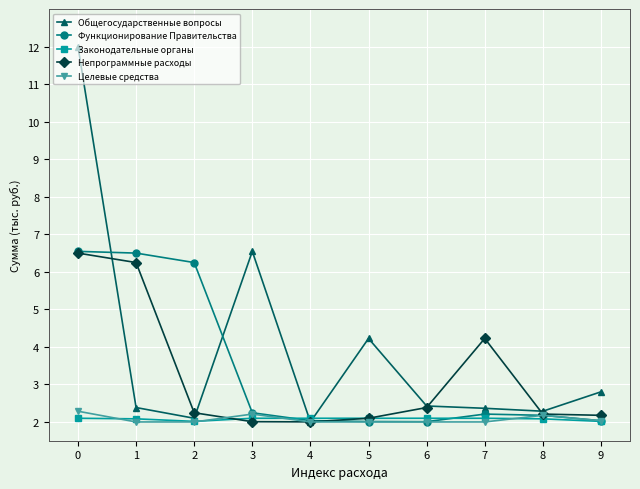

What is the total value across all series at 0?

29.4